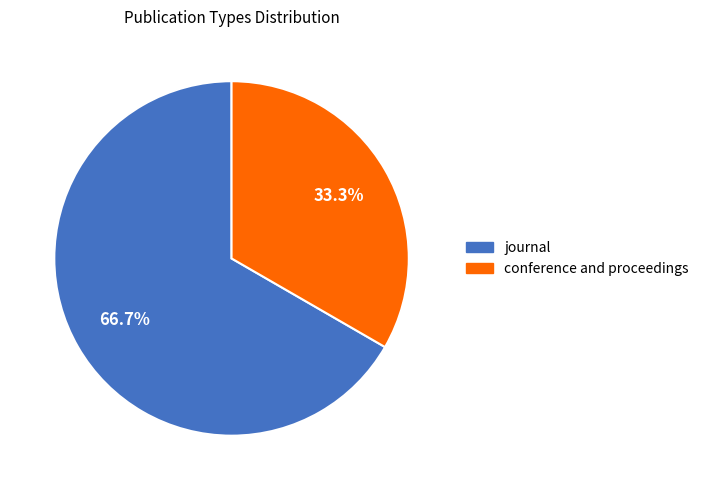

Approximately how many times larger is the value at conference and proceedings compared to journal?

0.5